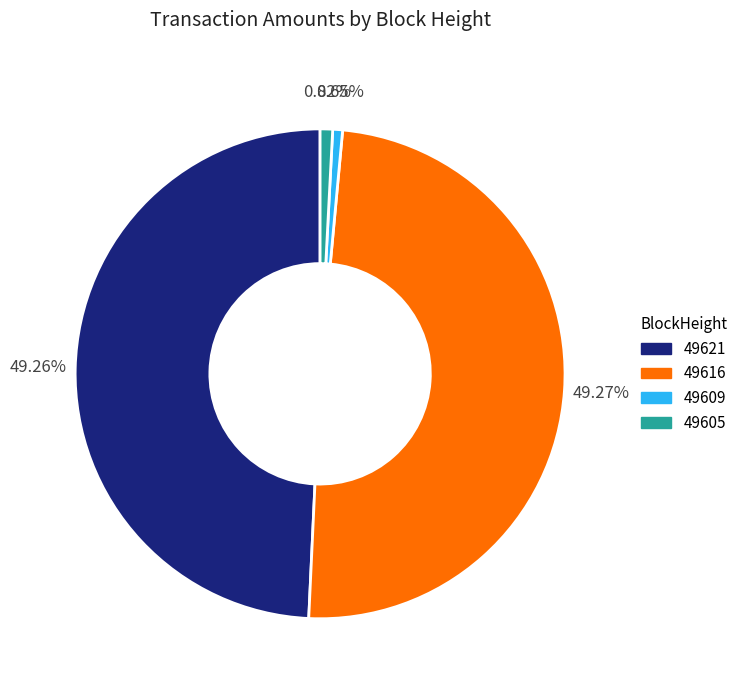

Does any single category account for the majority?

No